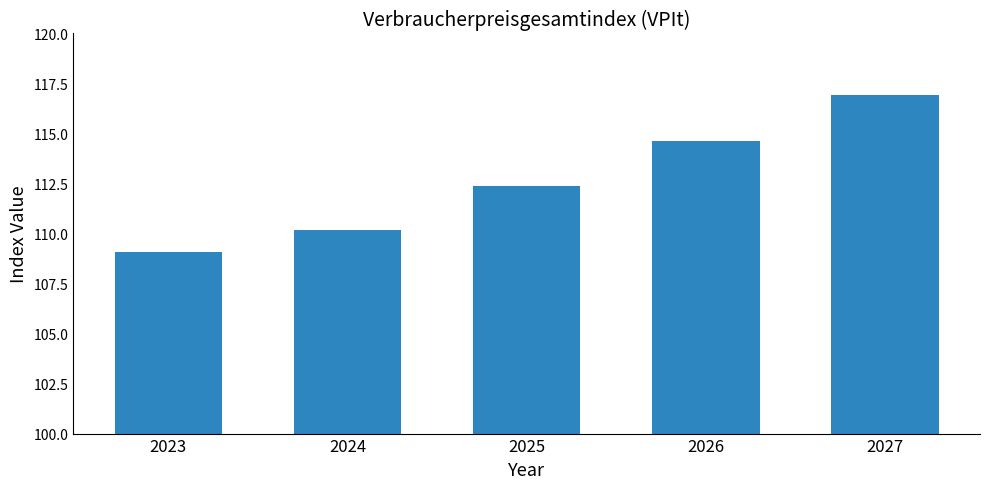

What is the average value?

112.7